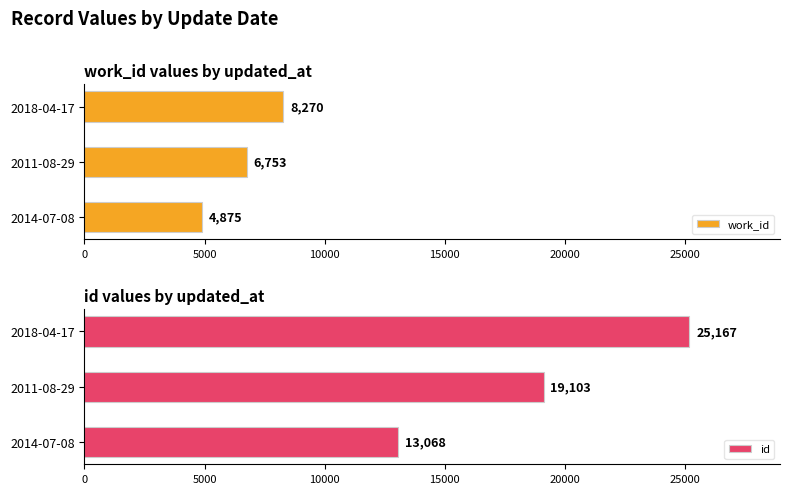

What is the sum of all id values?

57338